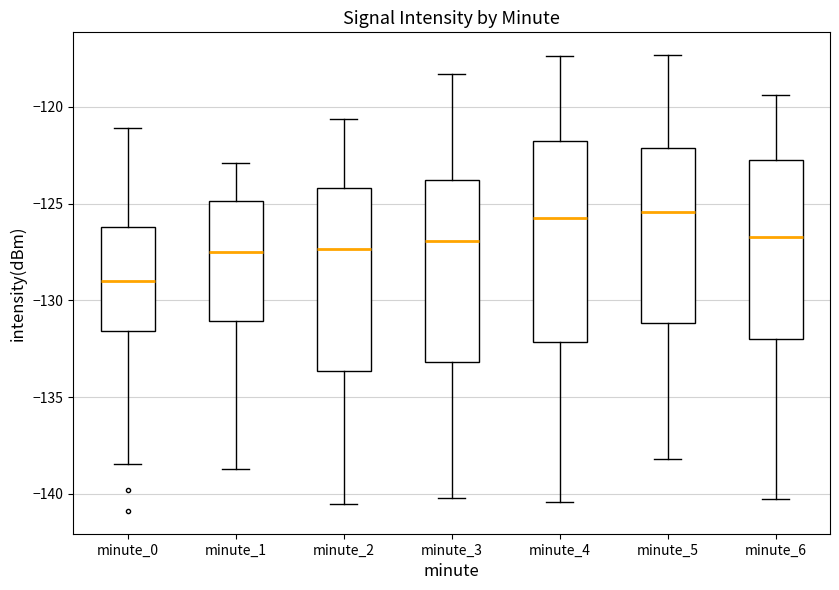

Reading left to right, transcribe this box plot: for each box, give where its median line is, the range the box spans, and where its two whiskers end, as read against the y-axis. The values are not printed on the chart, so give them approximately, as read against the axis.

minute_0: median -129.0, box -131.5 to -126.0, whiskers -138.5 to -121.0
minute_1: median -127.5, box -131.0 to -125.0, whiskers -138.5 to -123.0
minute_2: median -127.5, box -133.5 to -124.0, whiskers -140.5 to -120.5
minute_3: median -127.0, box -133.0 to -124.0, whiskers -140.0 to -118.5
minute_4: median -125.5, box -132.0 to -122.0, whiskers -140.5 to -117.5
minute_5: median -125.5, box -131.0 to -122.0, whiskers -138.0 to -117.5
minute_6: median -126.5, box -132.0 to -122.5, whiskers -140.5 to -119.5